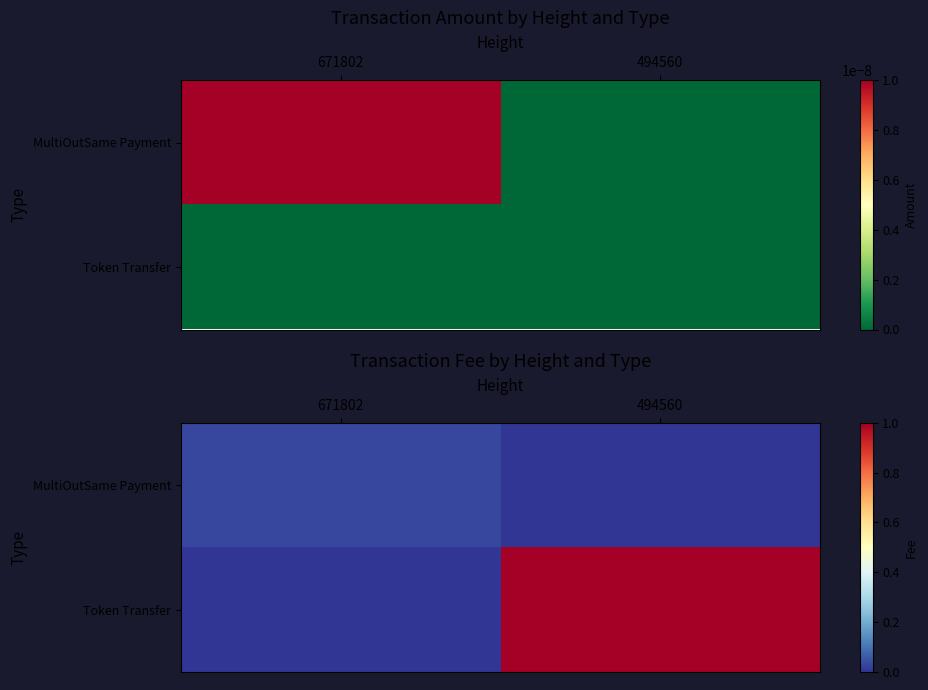

True or false: MultiOutSame Payment has a value of 0.0 at 671802.

False